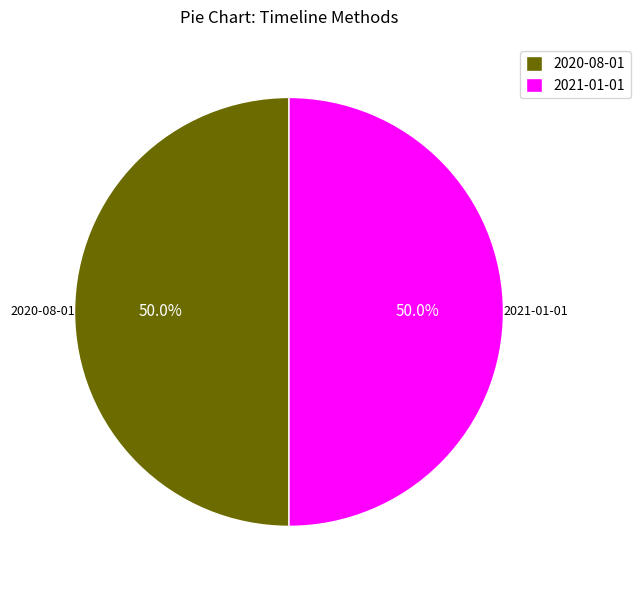

True or false: 2020-08-01 accounts for 50% of the total.

True